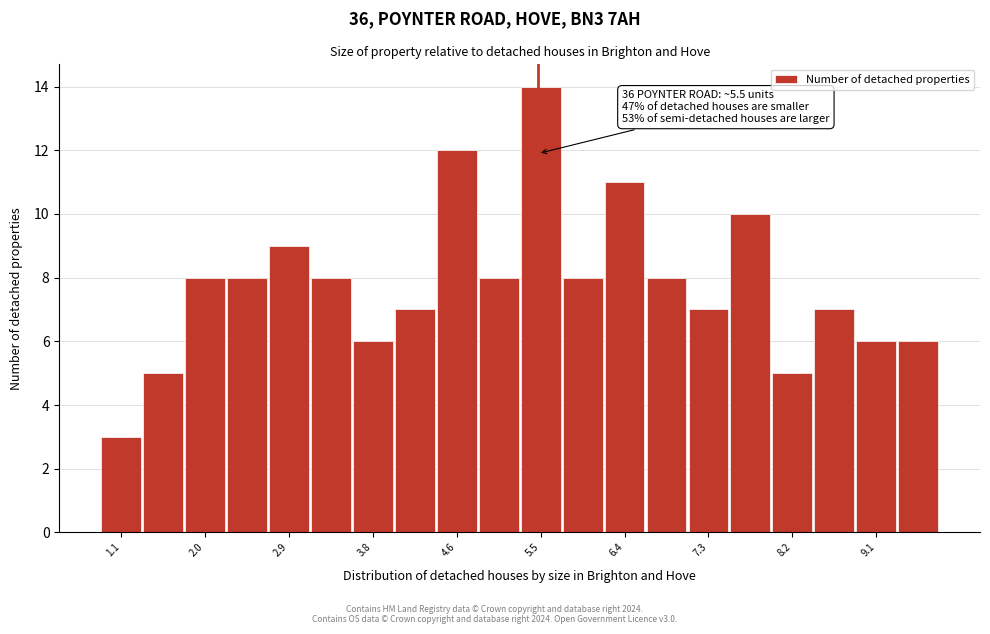

Which range on the x-axis has the tallest bar?

5.3 to 5.8